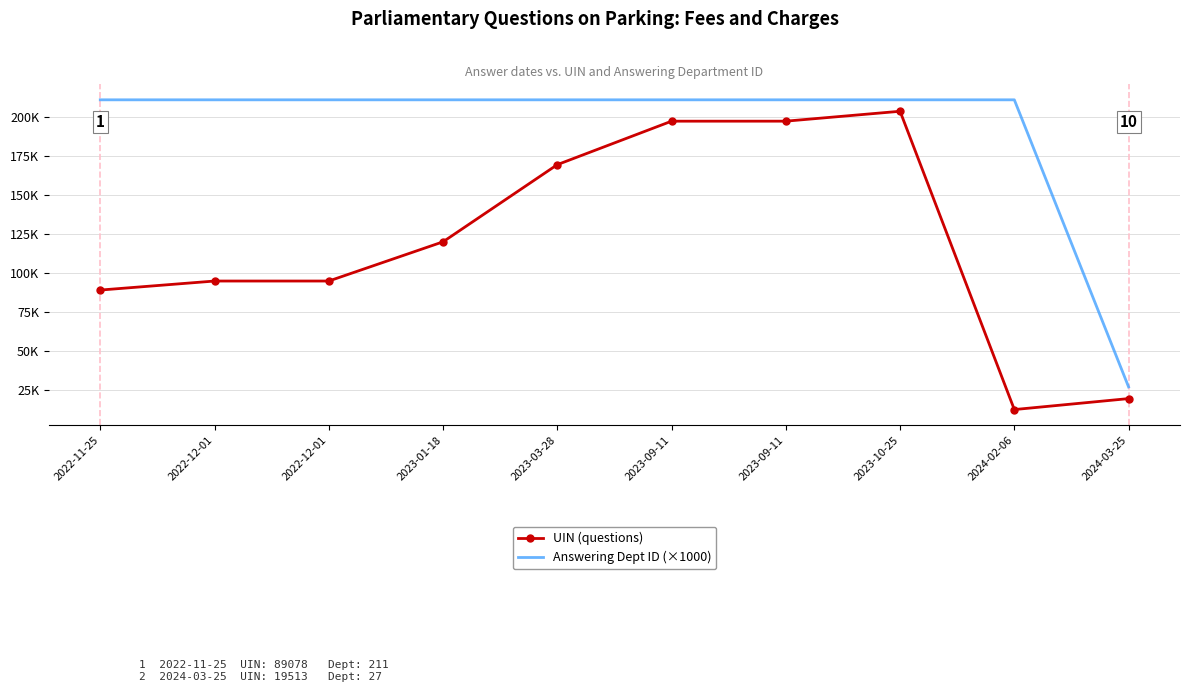

What is the difference between the highest and lowest values at 2024-03-25?

7487